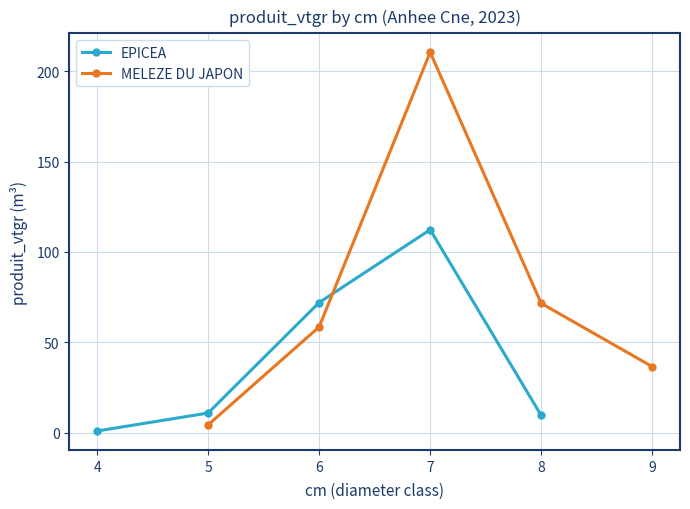

How many intersections are there between MELEZE DU JAPON and EPICEA?

1